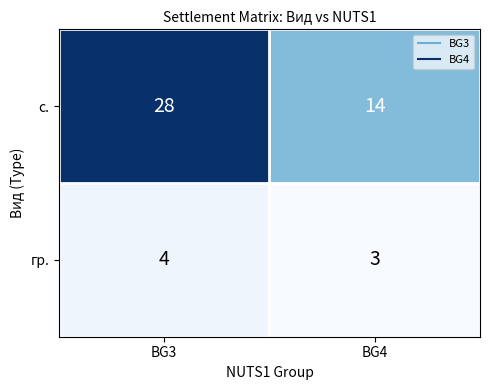

Which series has the widest spread of values?

с.